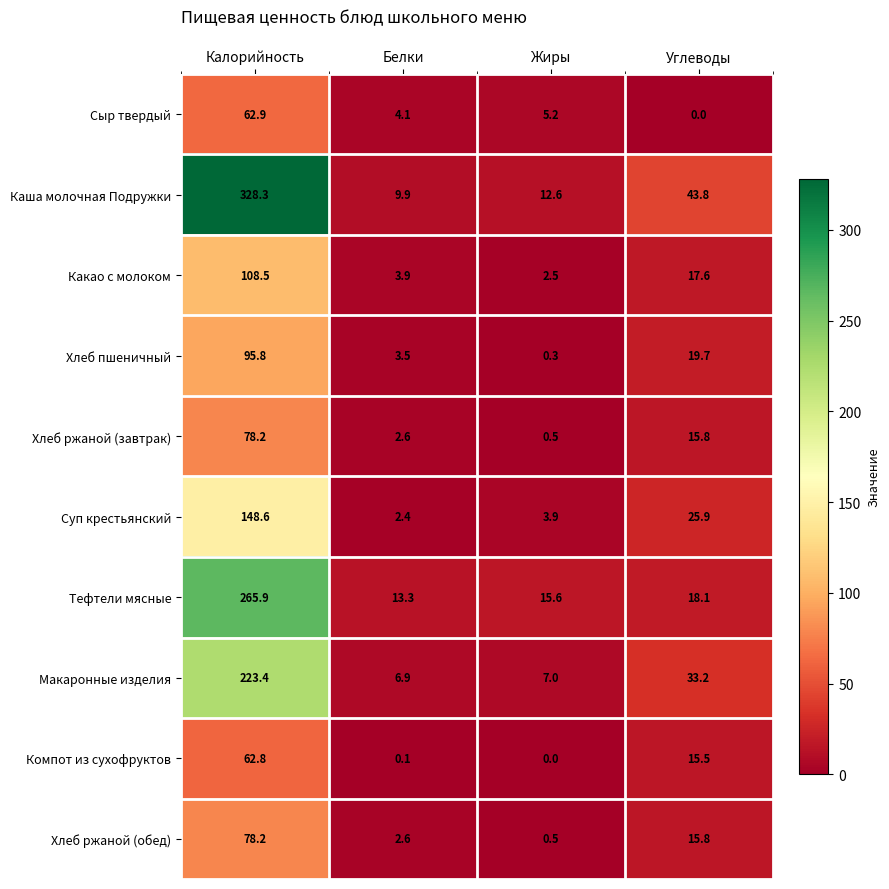

Which series has the largest range (max minus min)?

Каша молочная Подружки